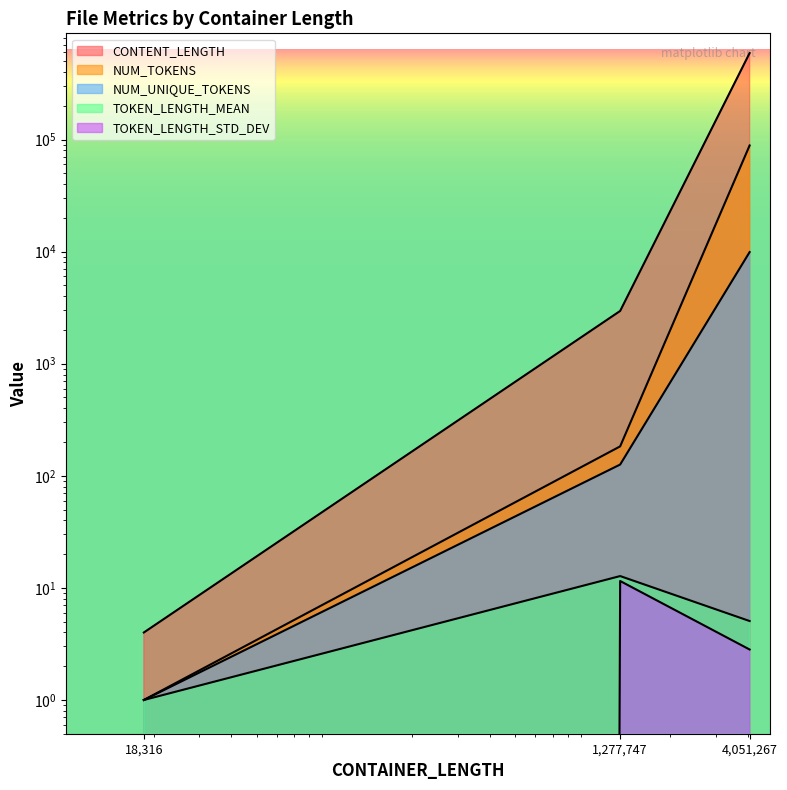

Is it true that NUM_UNIQUE_TOKENS equals 126.0 at 1277747.0?

True